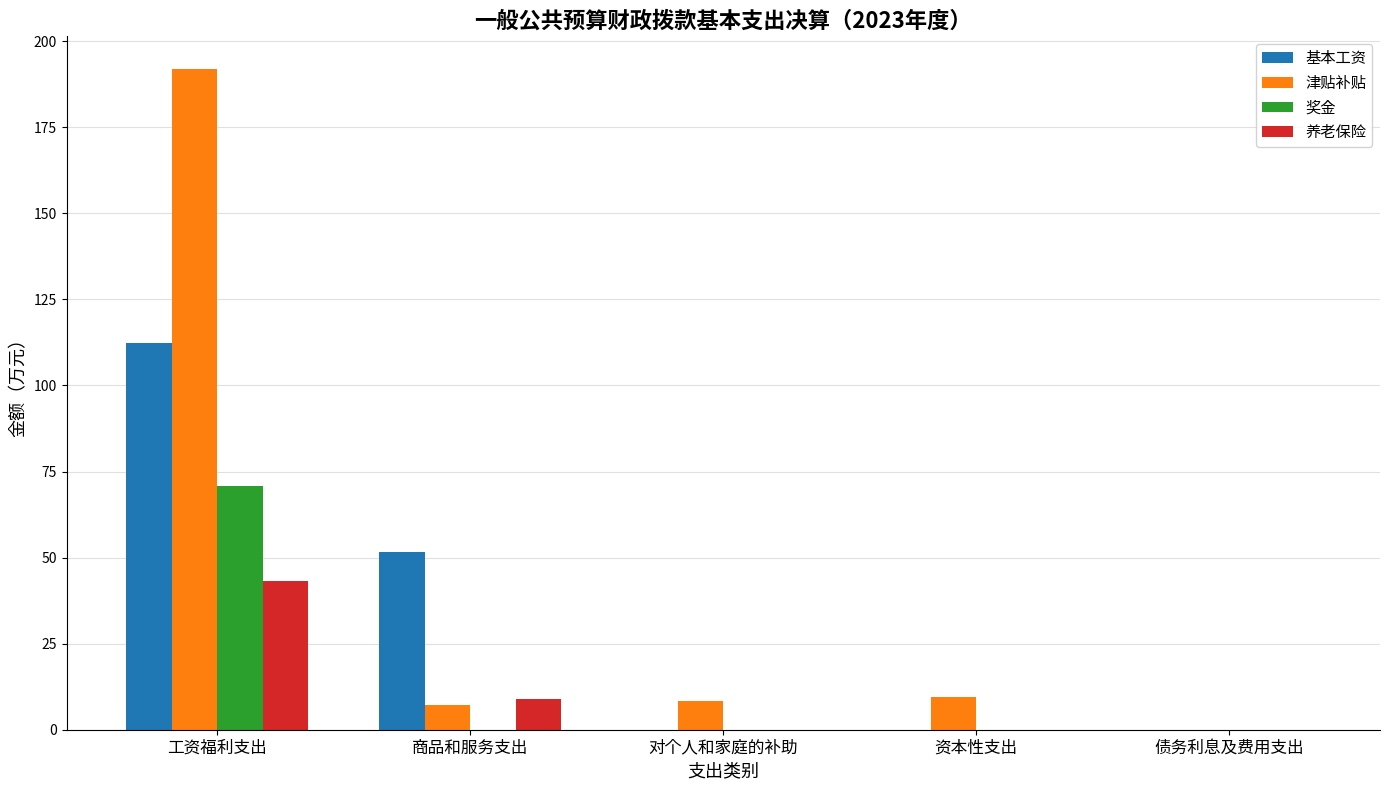

Which series has the largest total across all categories?

津贴补贴